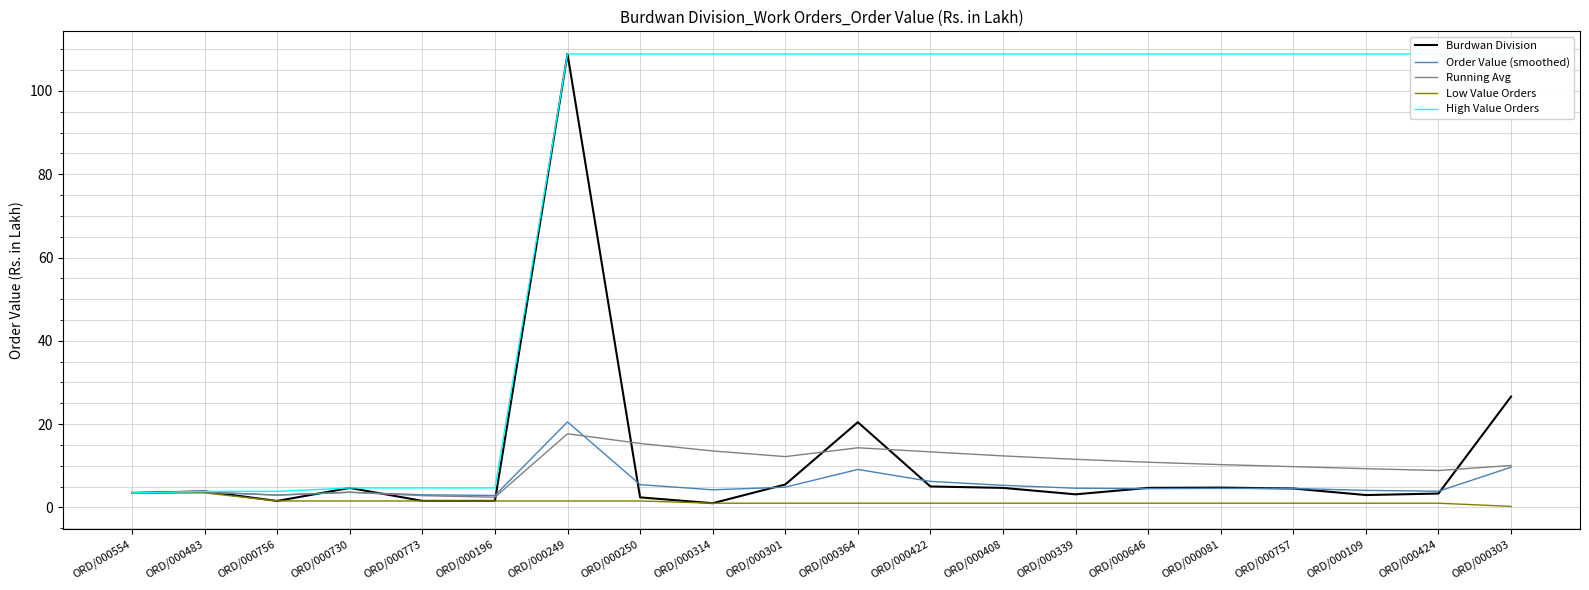

What is the sum of the High Value Orders values at ORD/000773 and ORD/000081?

113.6